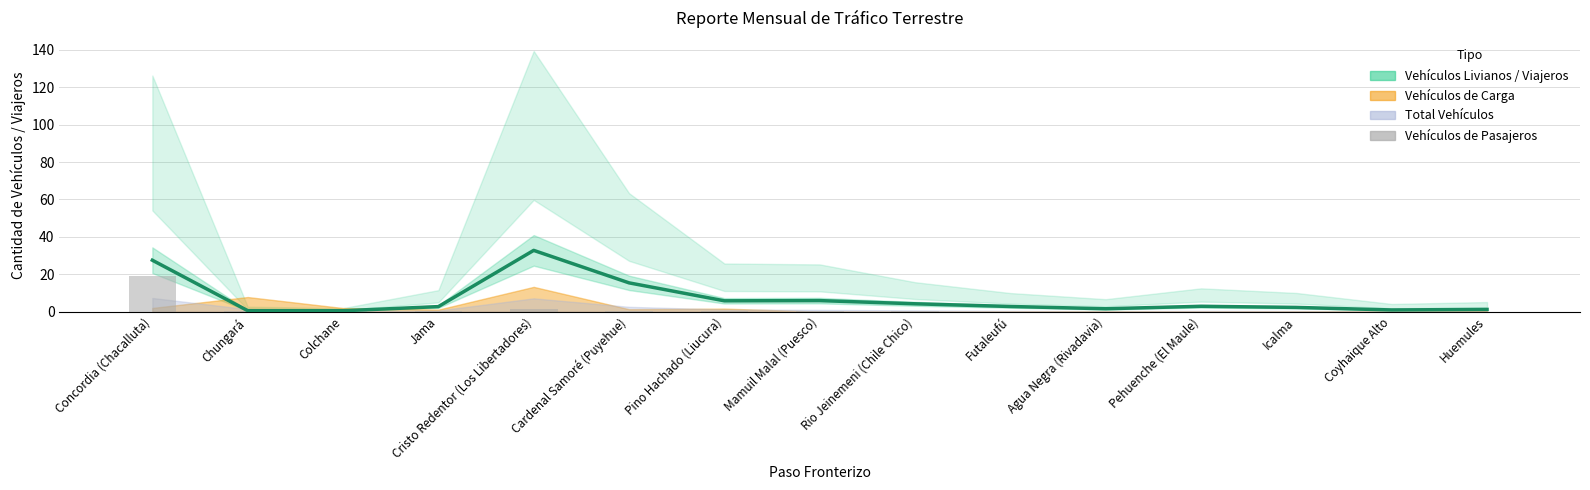

The value of Vehículos Livianos (línea) at Pino Hachado (Liucura) is 5.8. True or false?

True